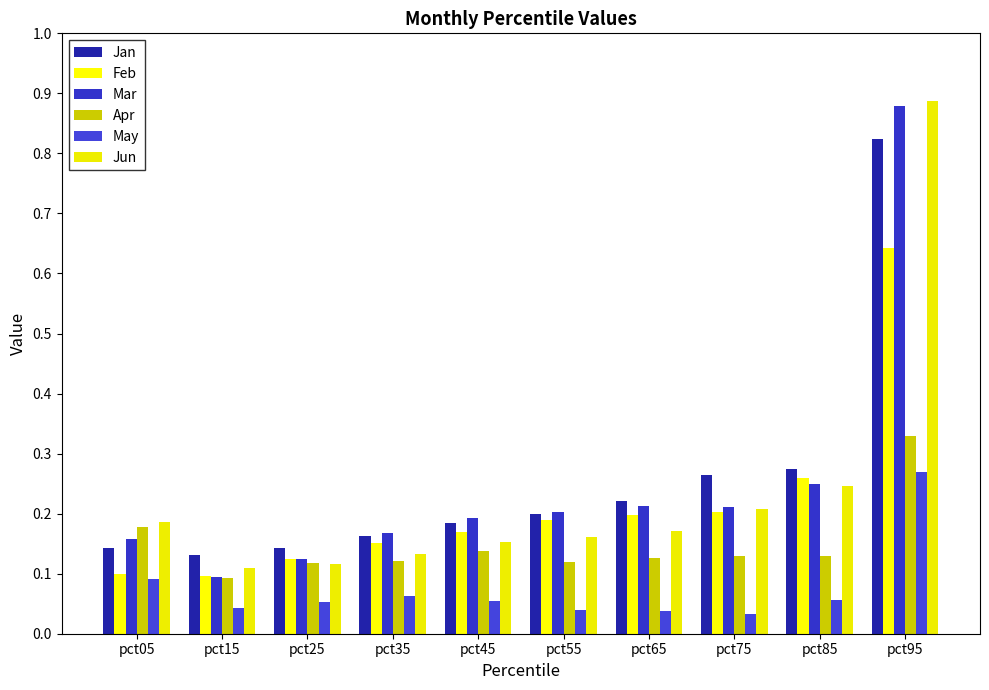

What is the difference between the highest and lowest values at pct65?

0.2